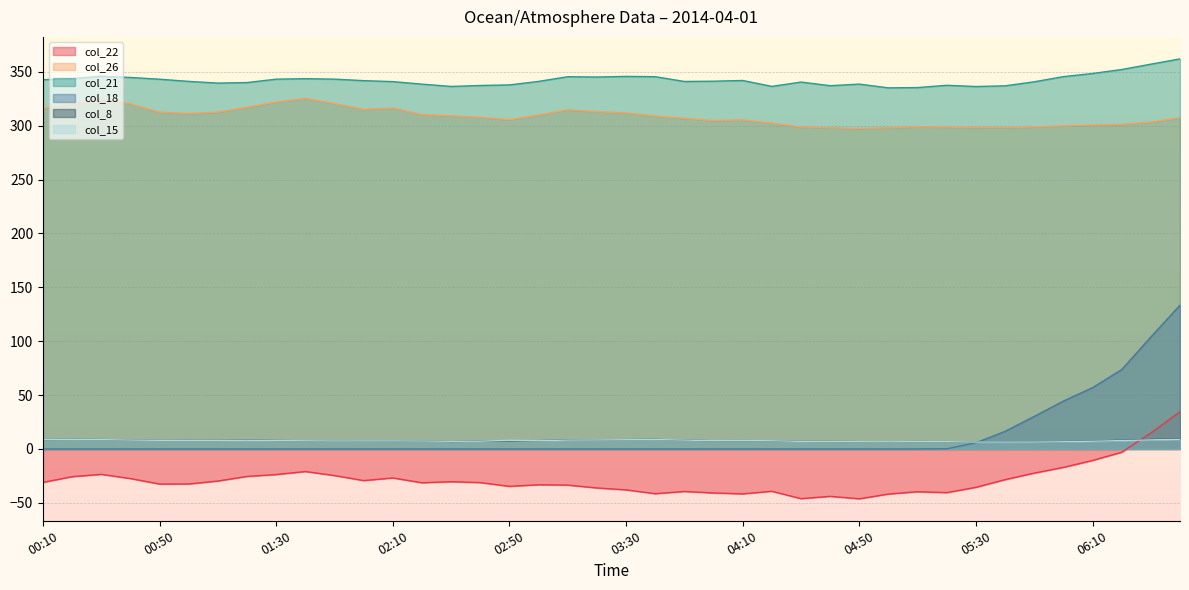

What is the value of the col_15 point at the 7th from the left?

7.8